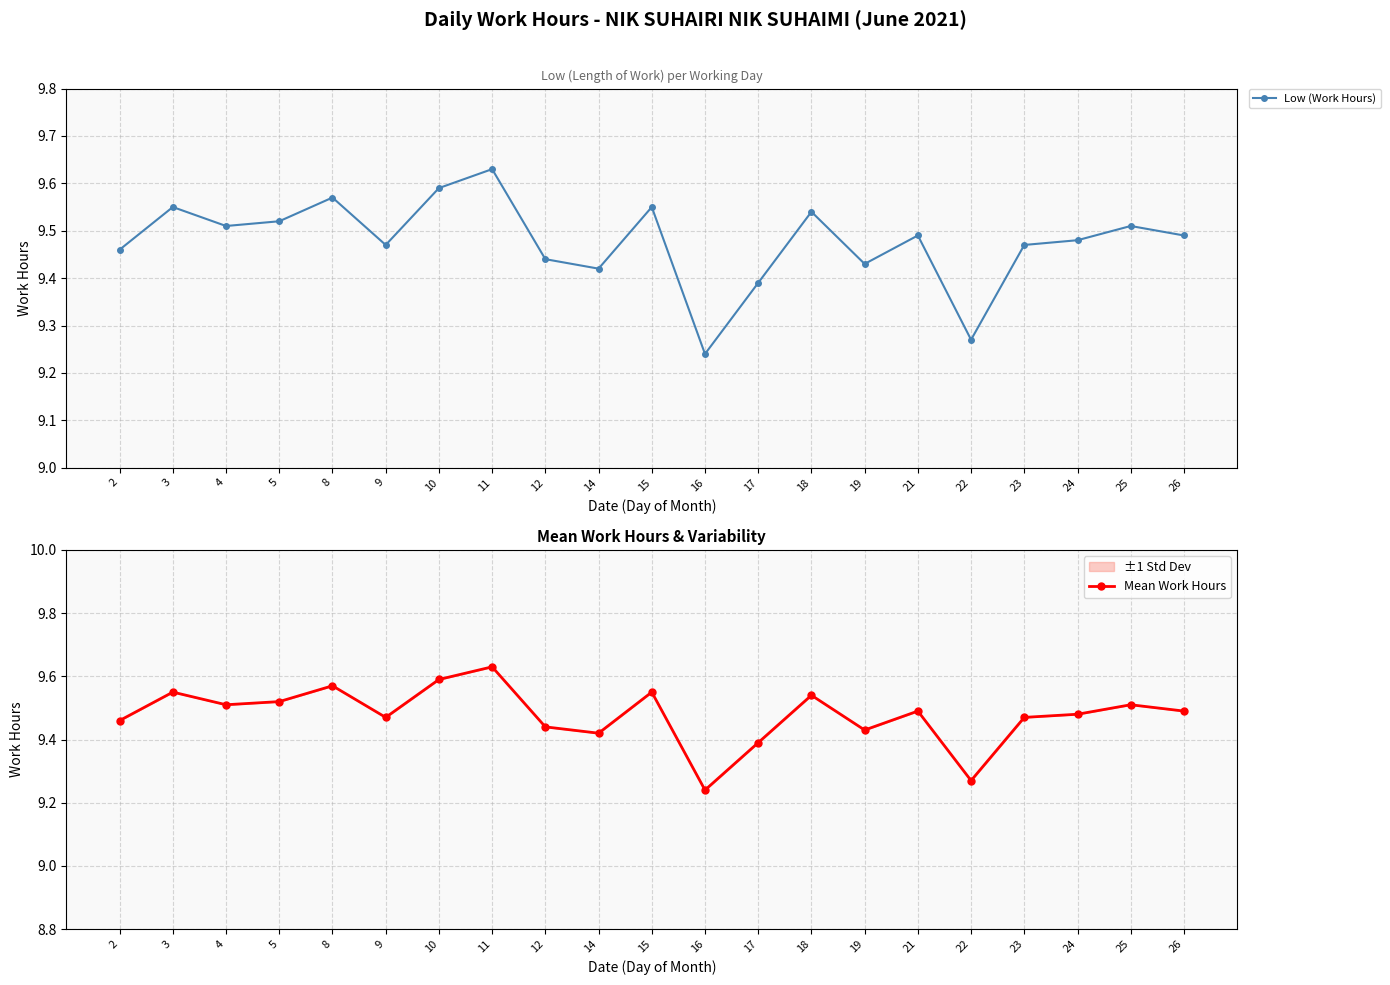

True or false: Low (Work Hours) and Mean Work Hours cross at least once.

False